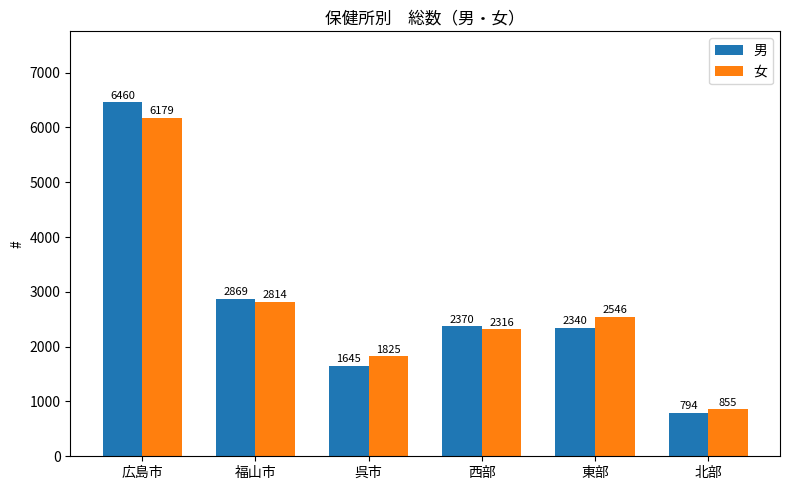

What is the label of the 3rd bar from the left?

呉市